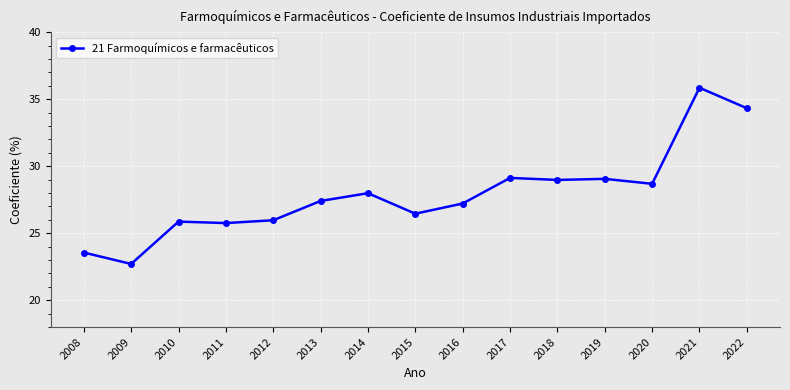

What is the average value?

27.9